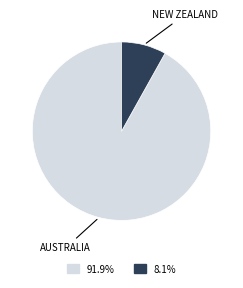

Does any single category account for the majority?

Yes